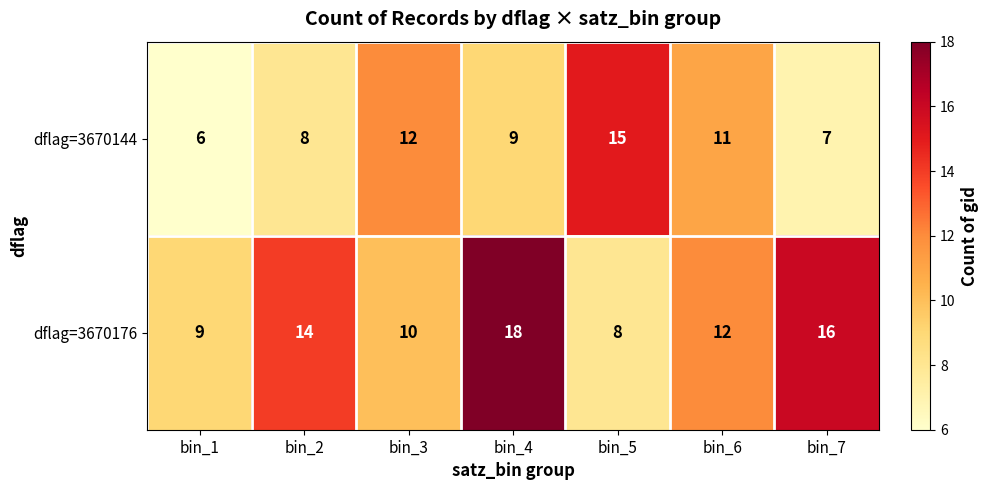

The dflag=3670144 series shows 21 at bin_3. True or false?

False